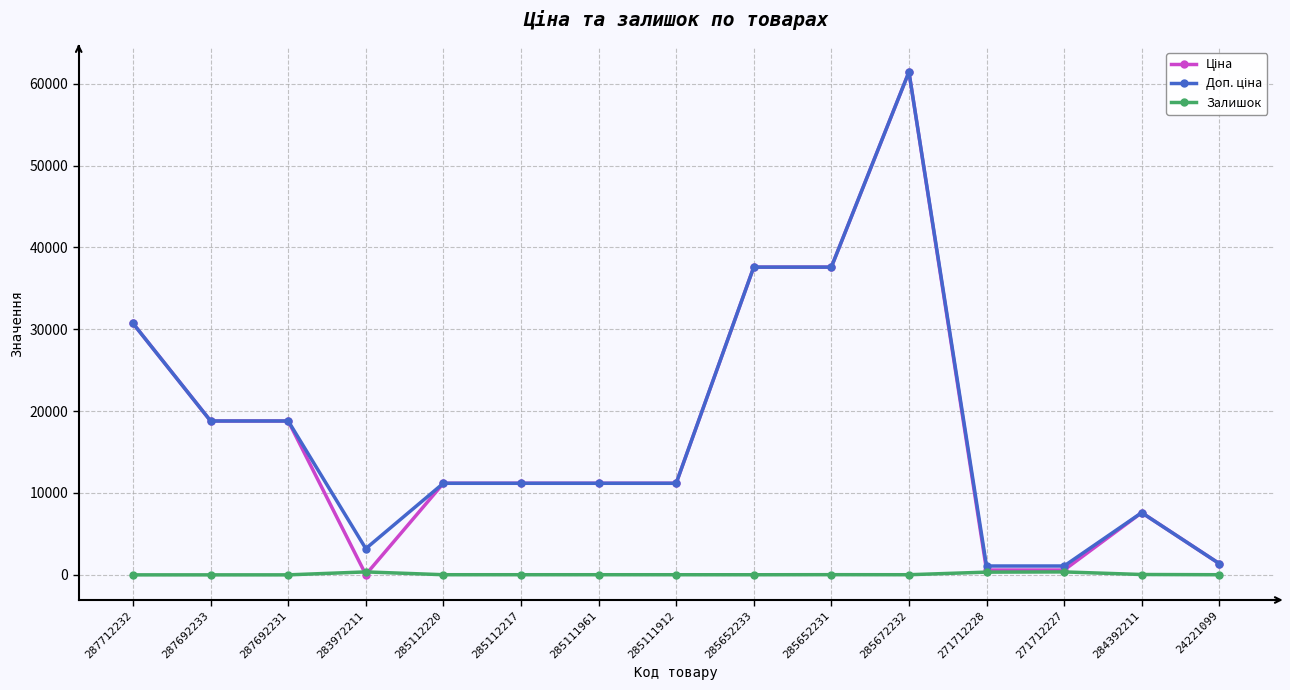

At how many categories does at least one series exceed 19681?

4